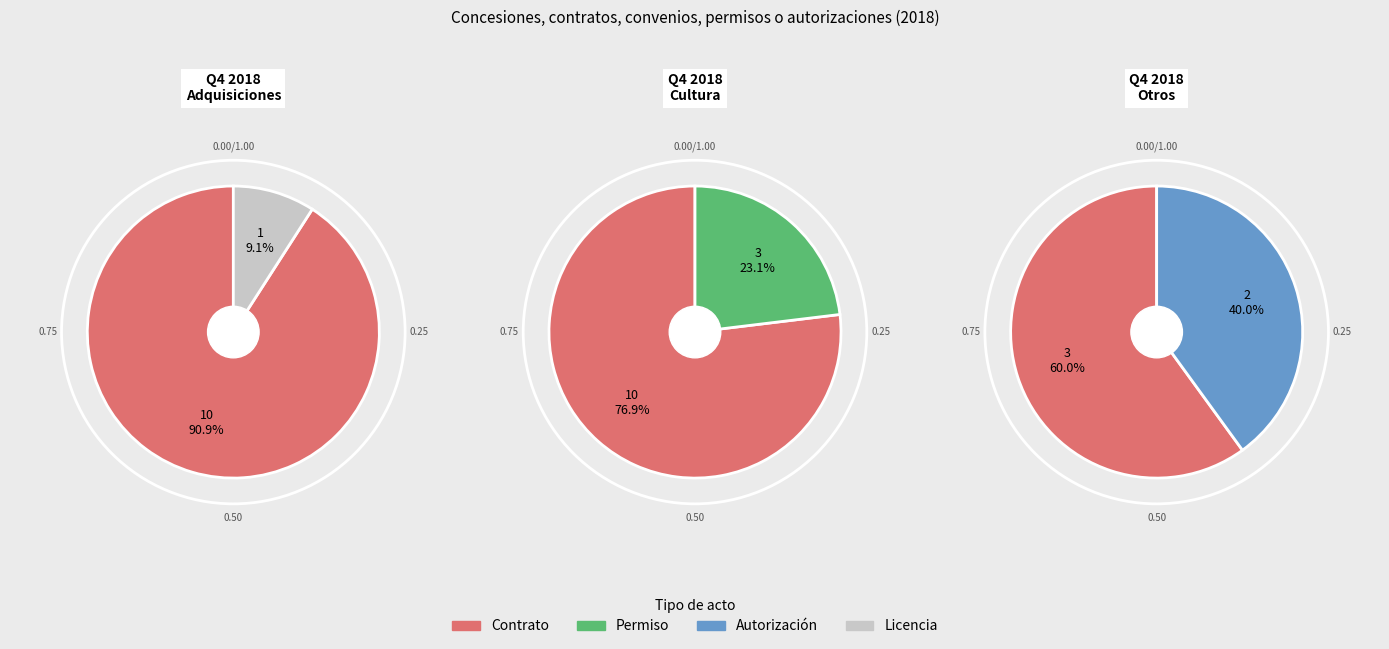

Which slice is the smallest?

Licencia